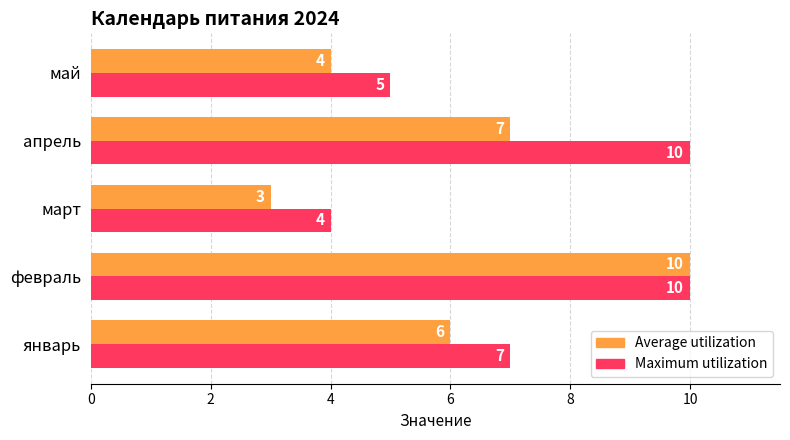

The value of Maximum utilization at март is 4. True or false?

True